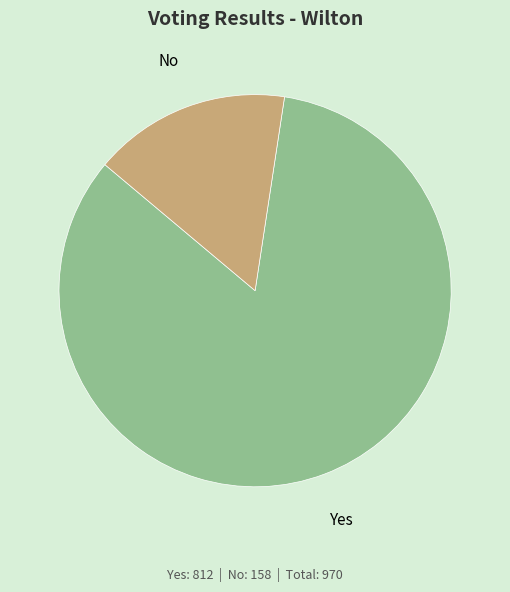

Between Yes and No, which is larger?

Yes